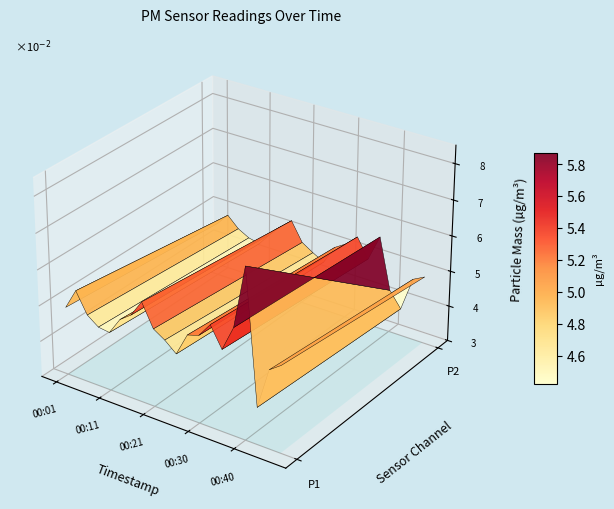

Reading right to left, extract all data points from this chart.

P1: 00:48=5.4	00:45=5.2	00:43=4.0	00:40=7.7	00:38=6.0	00:35=5.3	00:33=5.8	00:30=5.4	00:28=5.3	00:25=4.7	00:23=5.0	00:21=5.2	00:18=5.8	00:16=5.3	00:13=5.1	00:11=4.6	00:08=4.7	00:06=4.9	00:04=5.5	00:01=4.9
P2: 00:48=4.9	00:45=4.7	00:43=3.8	00:40=4.2	00:38=5.6	00:35=4.9	00:33=5.4	00:30=5.1	00:28=4.9	00:25=4.4	00:23=4.6	00:21=4.8	00:18=5.3	00:16=5.0	00:13=4.7	00:11=4.3	00:08=4.4	00:06=4.6	00:04=4.9	00:01=4.5